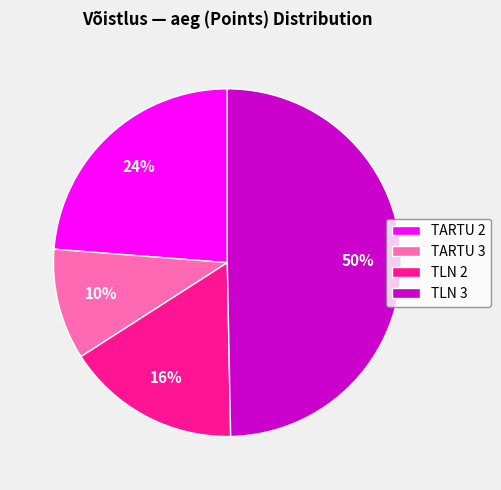

To the nearest percent, what is the combined percentage of TARTU 3 and TLN 3?

60%